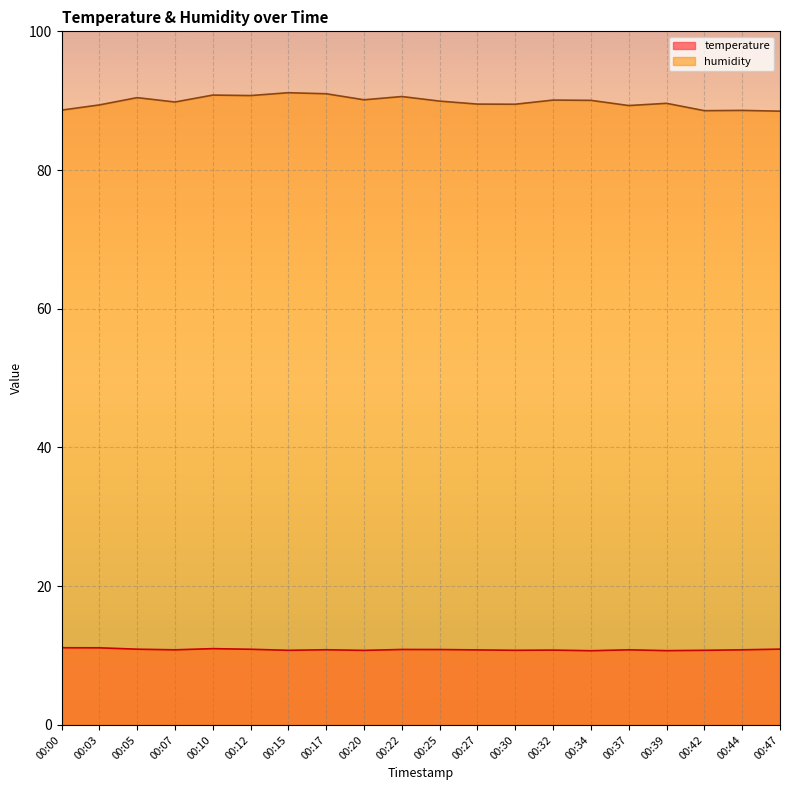

Which has a higher value, 00:30 or 00:32?

00:32